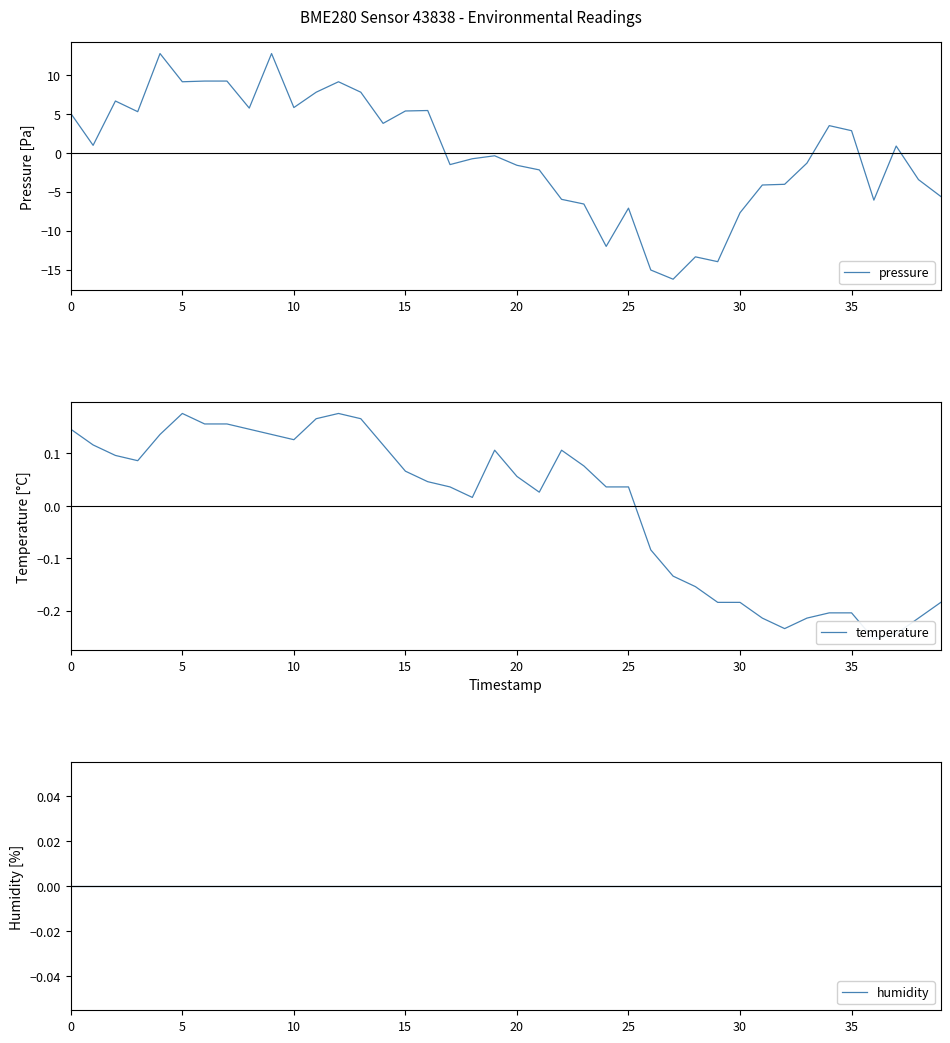

True or false: pressure has a value of 5.8 at 10.

True